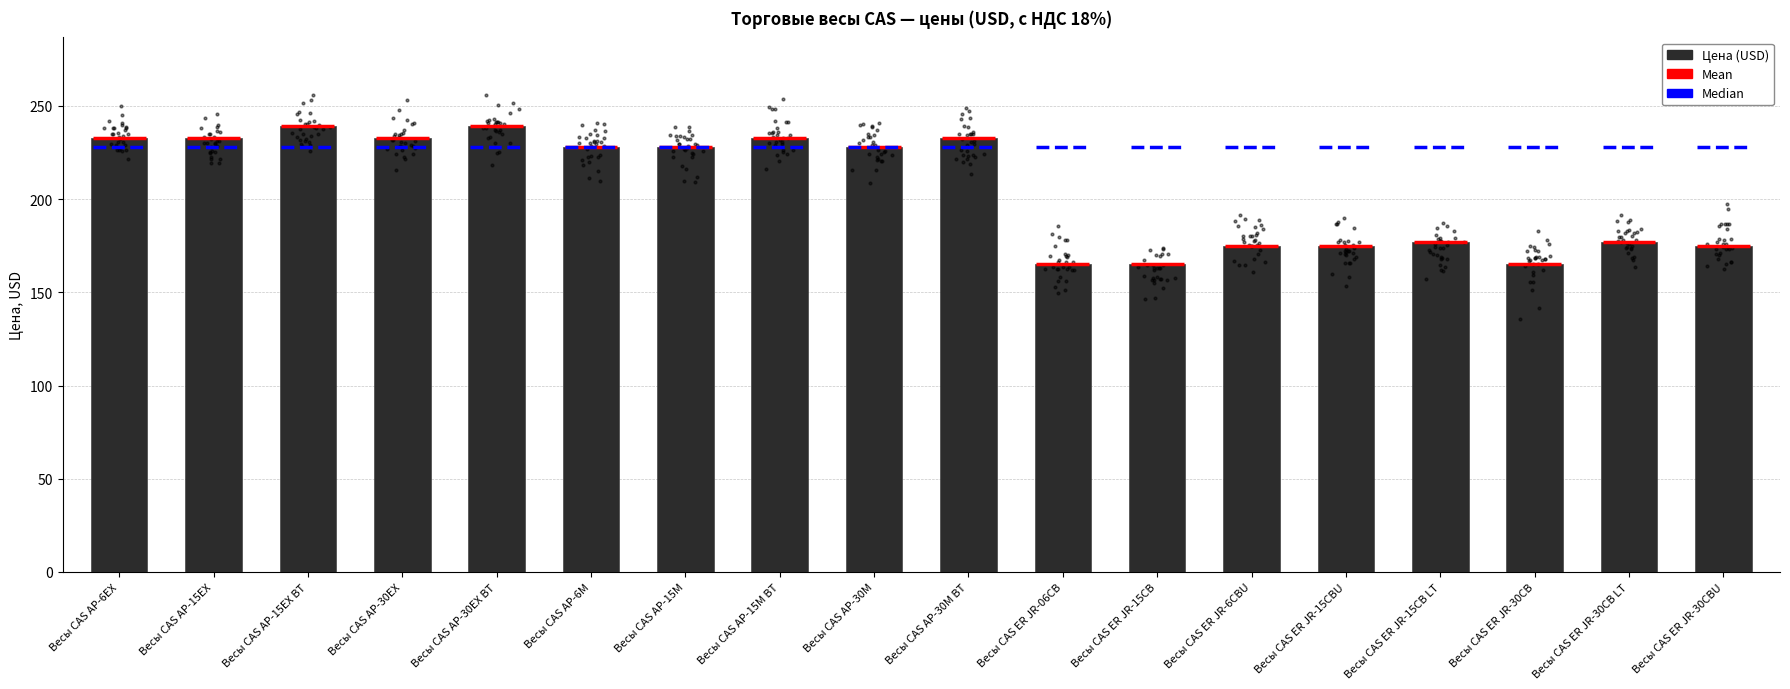

Which has a higher value, Весы CAS ER JR-15CB LT or Весы CAS AP-30M?

Весы CAS AP-30M